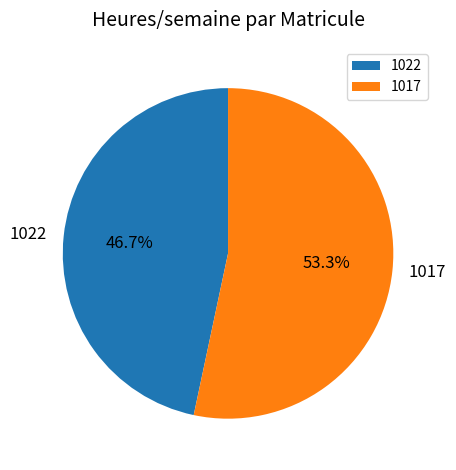

Rank the categories by value from highest to lowest.

1017, 1022